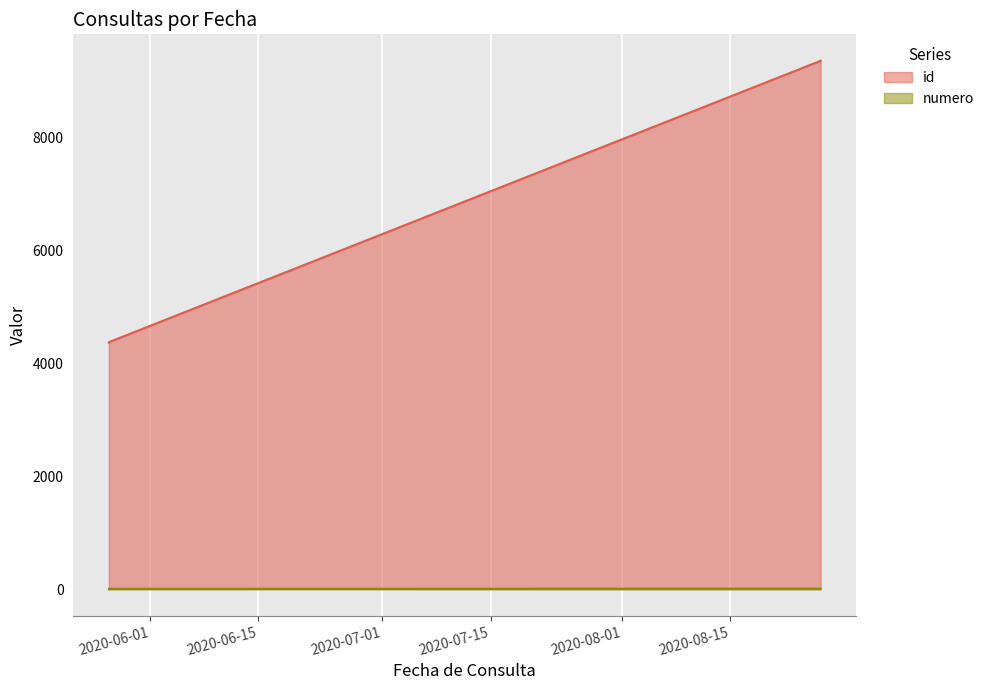

True or false: numero and id cross at least once.

False